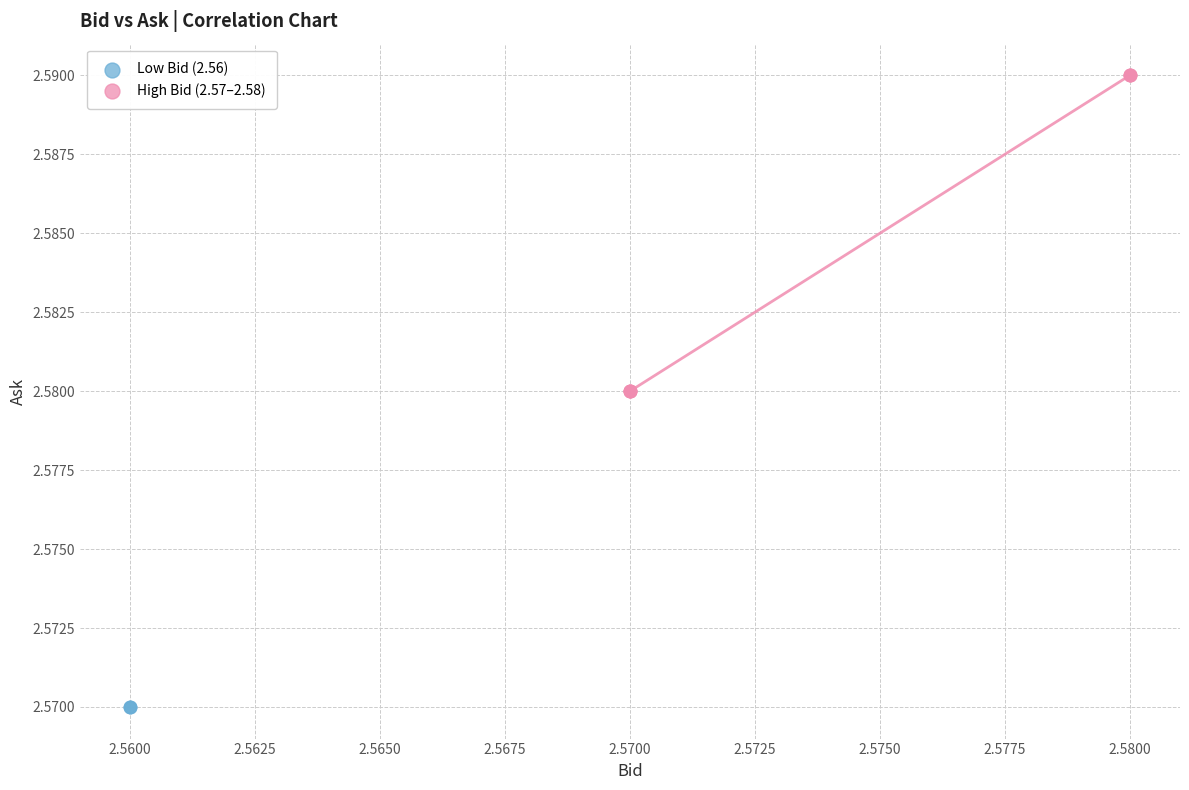

Which series reaches the minimum Y coordinate?

Low Bid (2.56)